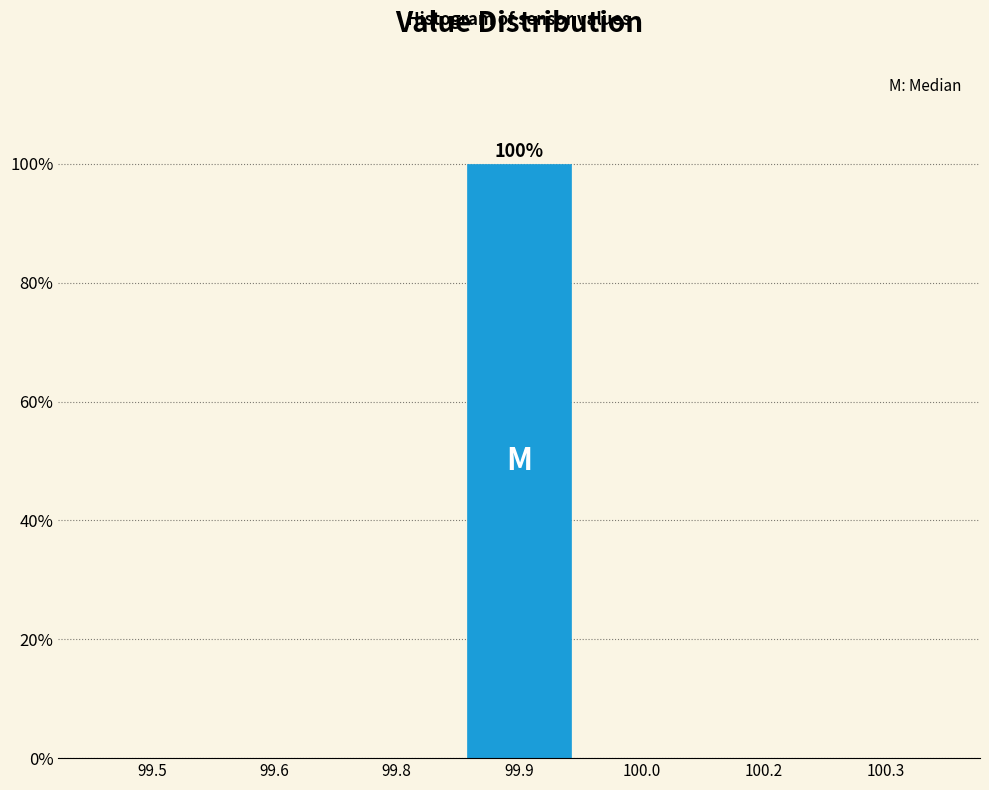

Reading right to left, what are all the values shown in this chart?

100.3=0	100.2=0	100.0=0	99.9=100	99.8=0	99.6=0	99.5=0